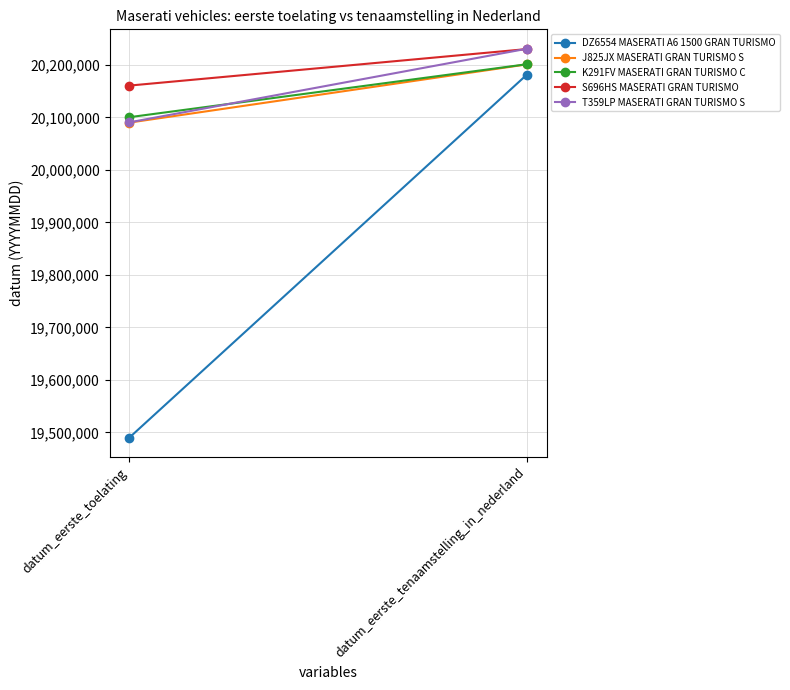

Reading right to left, extract all data points from this chart.

DZ6554 MASERATI A6 1500 GRAN TURISMO: datum_eerste_tenaamstelling_in_nederland=20181030	datum_eerste_toelating=19490228
J825JX MASERATI GRAN TURISMO S: datum_eerste_tenaamstelling_in_nederland=20200908	datum_eerste_toelating=20090106
K291FV MASERATI GRAN TURISMO C: datum_eerste_tenaamstelling_in_nederland=20201203	datum_eerste_toelating=20100401
S696HS MASERATI GRAN TURISMO: datum_eerste_tenaamstelling_in_nederland=20230125	datum_eerste_toelating=20160604
T359LP MASERATI GRAN TURISMO S: datum_eerste_tenaamstelling_in_nederland=20230714	datum_eerste_toelating=20090604